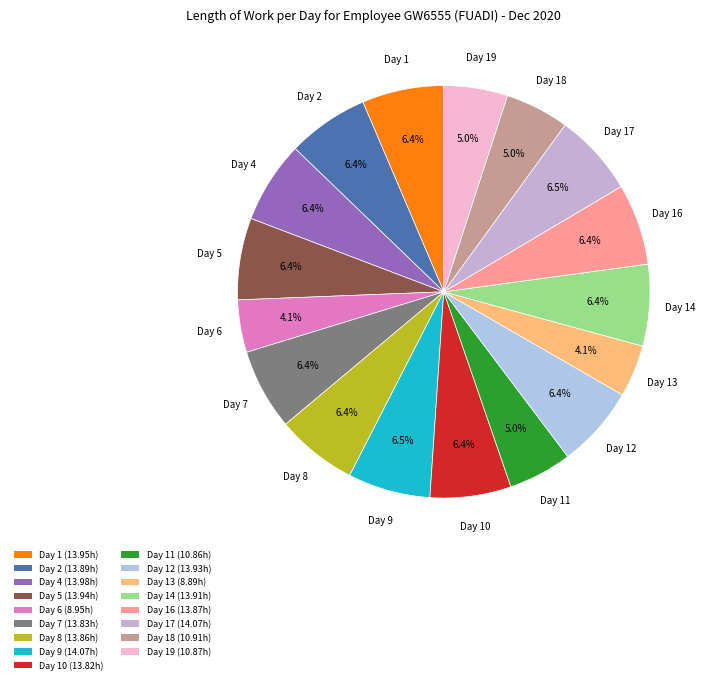

Which slice is the smallest?

Day 13